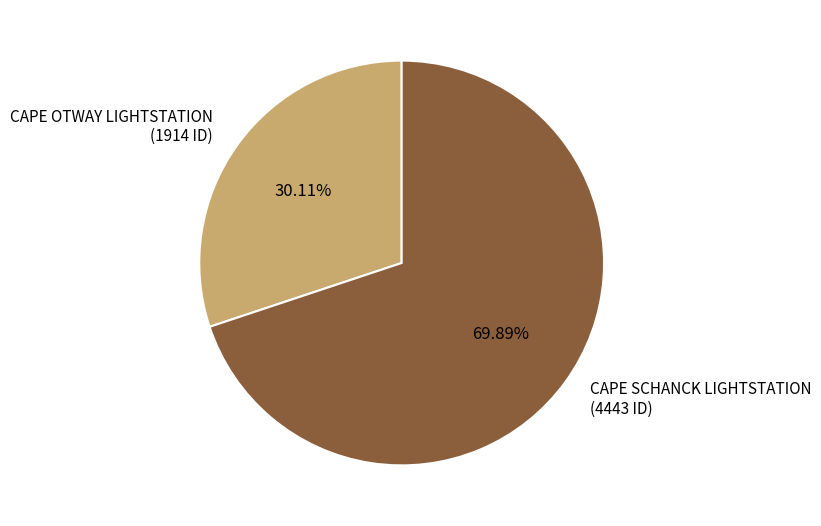

How many slices are in this pie chart?

2